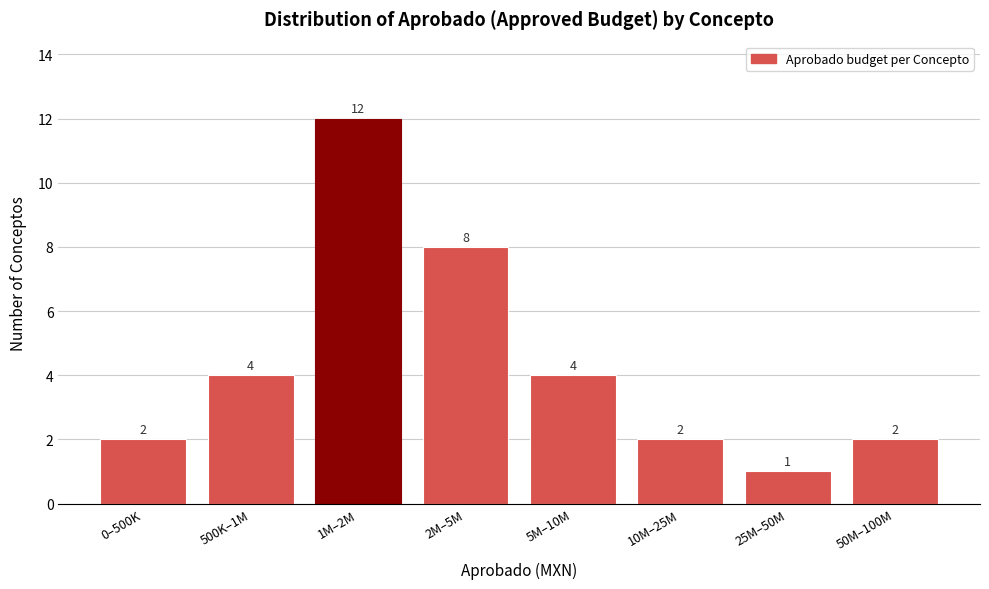

Reading left to right, extract all data points from this chart.

2	4	12	8	4	2	1	2